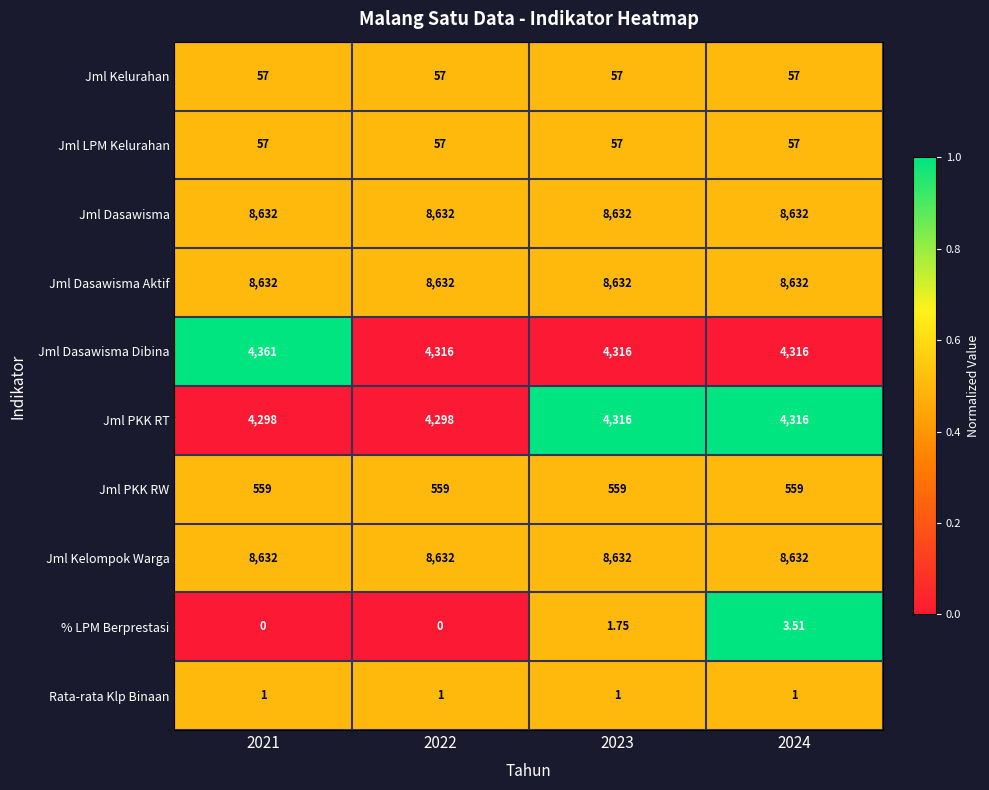

Between 2021 and 2024, which series saw the biggest shift?

Jml Dasawisma Dibina